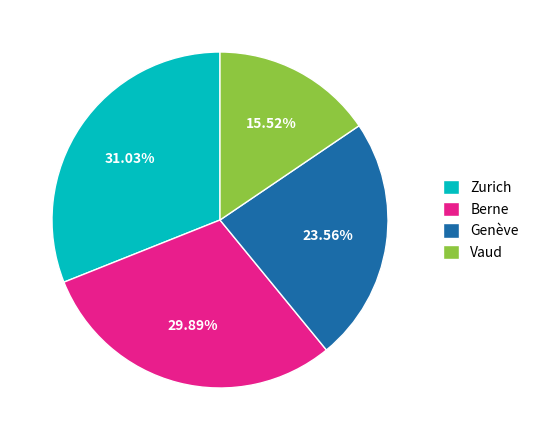

Is there a majority slice in this chart?

No